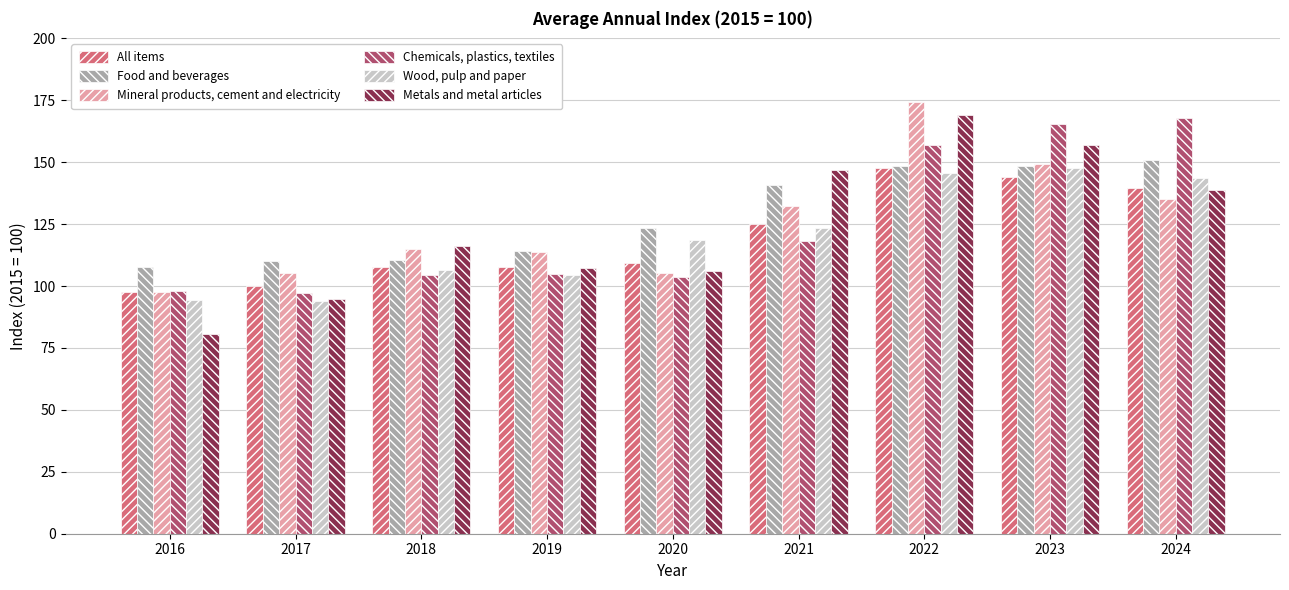

What is the value of the Metals and metal articles bar at the 6th from the left?

147.0